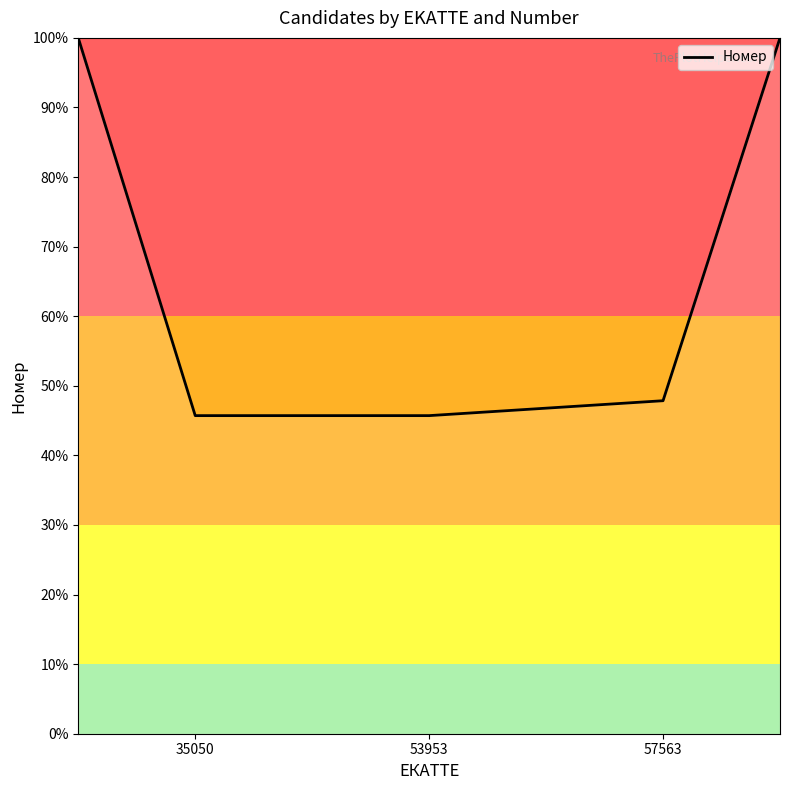

What is the difference between the maximum and minimum values?

54.3